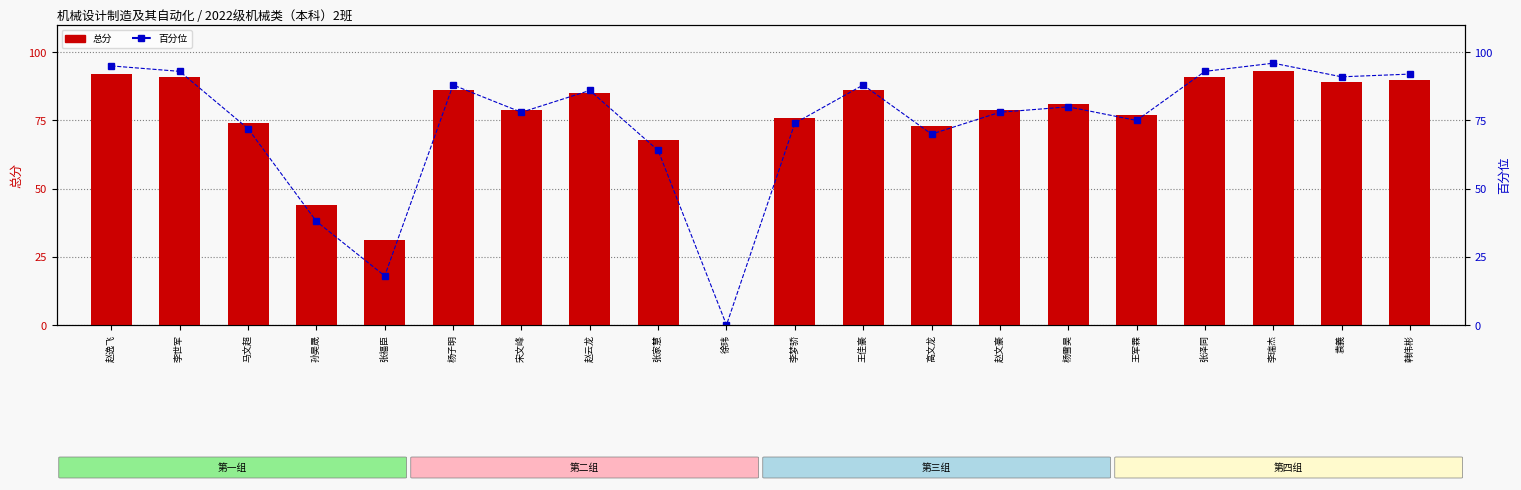

Reading left to right, extract all data points from this chart.

总分: 赵逸飞=92	李世军=91	马文超=74	孙昊晟=44	张福臣=31	杨子明=86	宋文峰=79	赵云龙=85	张家慧=68	徐玮=0	李梦骄=76	王佳豪=86	高文龙=73	赵文豪=79	杨雪昊=81	王军霖=77	张泽同=91	李瑞杰=93	袁義=89	韩伟彬=90
百分位: 赵逸飞=95	李世军=93	马文超=72	孙昊晟=38	张福臣=18	杨子明=88	宋文峰=78	赵云龙=86	张家慧=64	徐玮=0	李梦骄=74	王佳豪=88	高文龙=70	赵文豪=78	杨雪昊=80	王军霖=75	张泽同=93	李瑞杰=96	袁義=91	韩伟彬=92